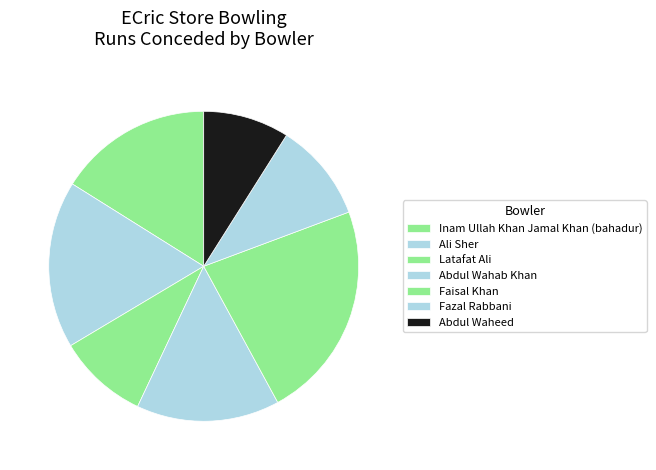

Is there a majority slice in this chart?

No